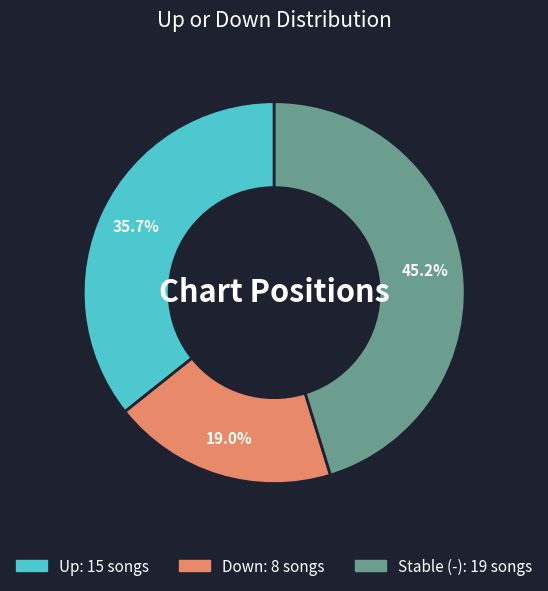

Is there a majority slice in this chart?

No